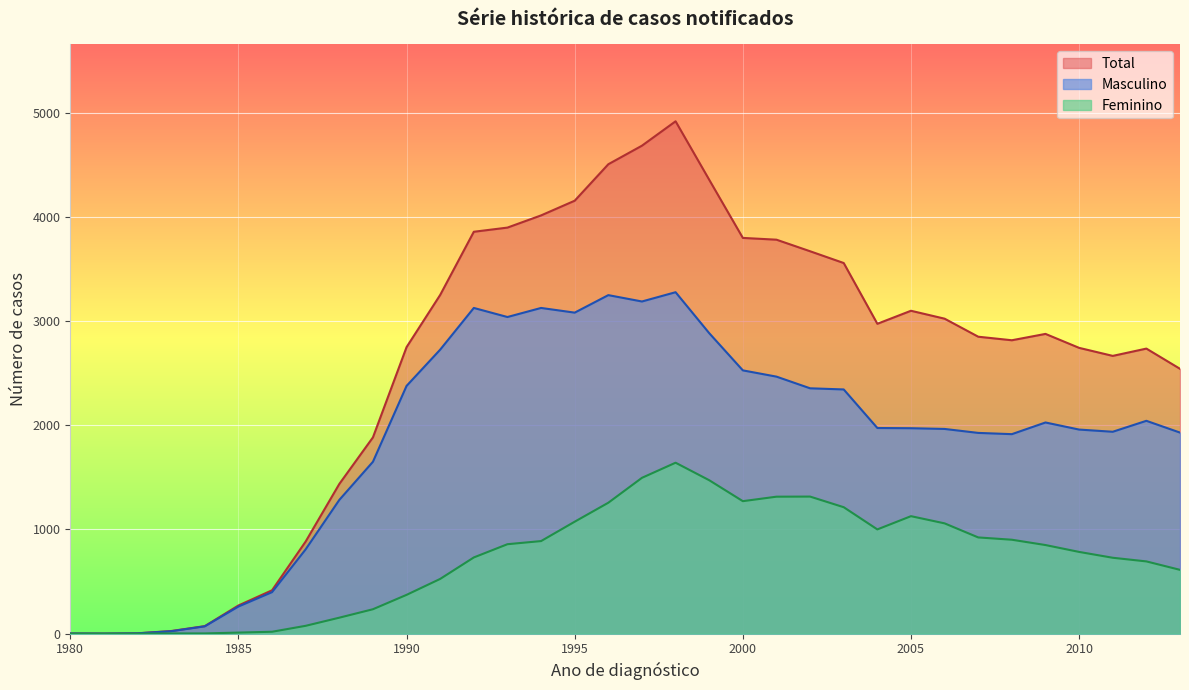

True or false: Masculino and Total intersect in this chart.

False